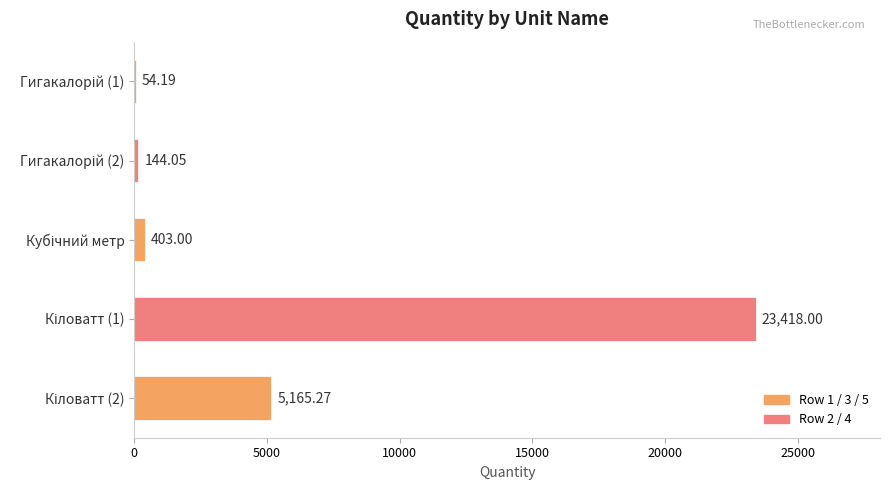

What is the difference between the maximum and minimum values?

23363.8